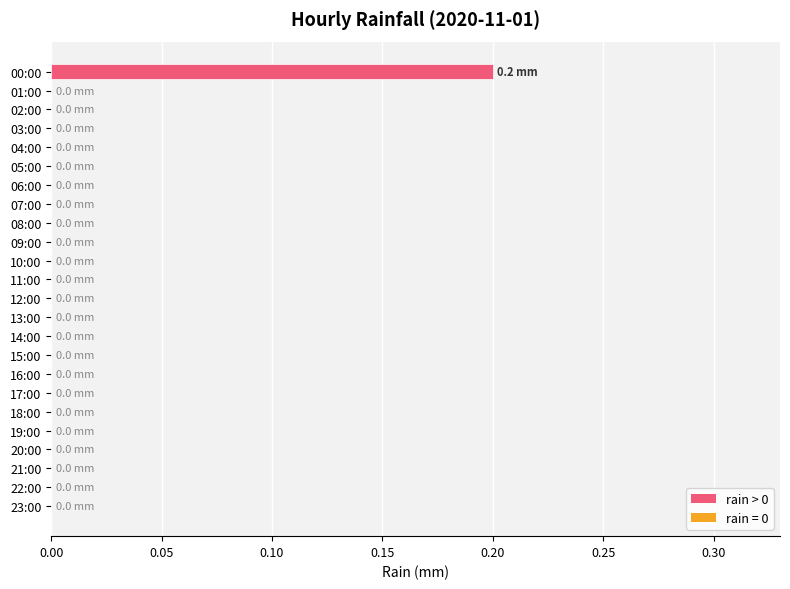

How many categories are shown in the chart?

24